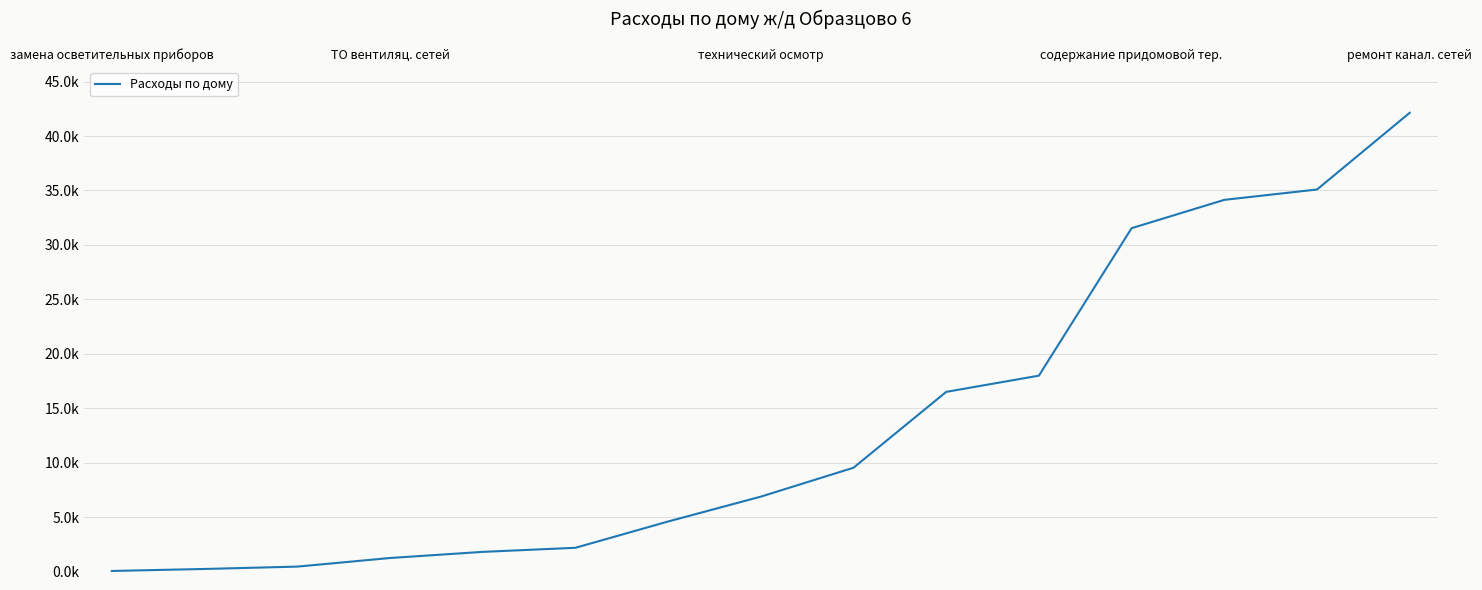

List the labels in order of value, largest first.

14, 13, 12, 11, 10, 9, 8, 7, 6, 5, ремонт канал. сетей, содержание придомовой тер., технический осмотр, ТО вентиляц. сетей, замена осветительных приборов